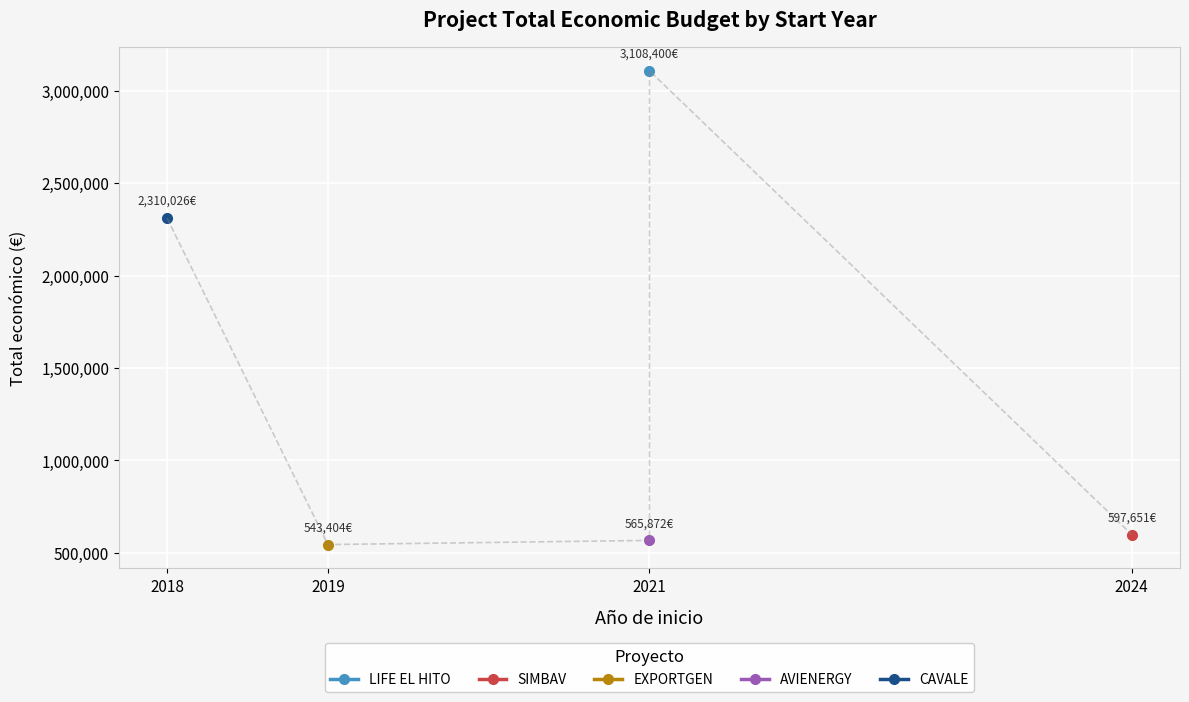

What is the minimum value shown in the chart?

543404